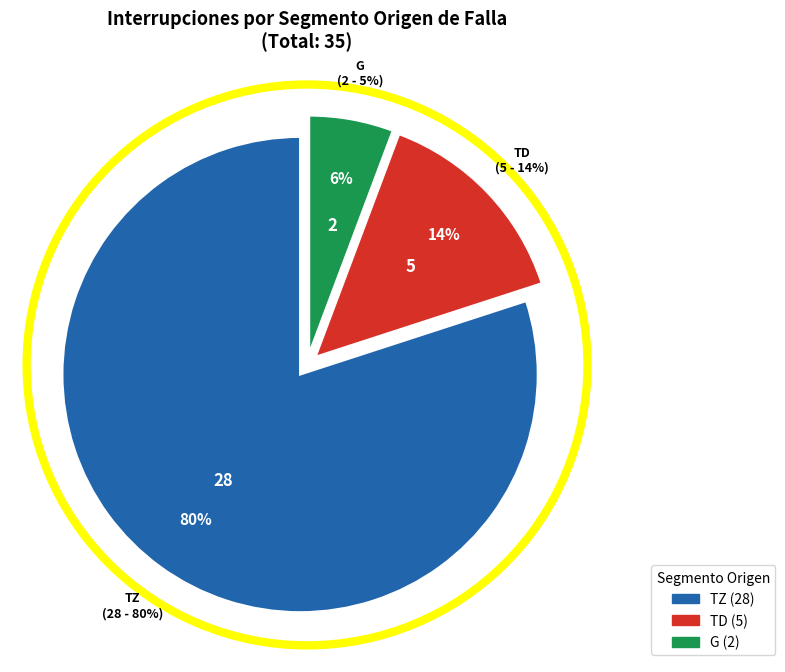

Is there any slice that represents more than half of the pie?

Yes